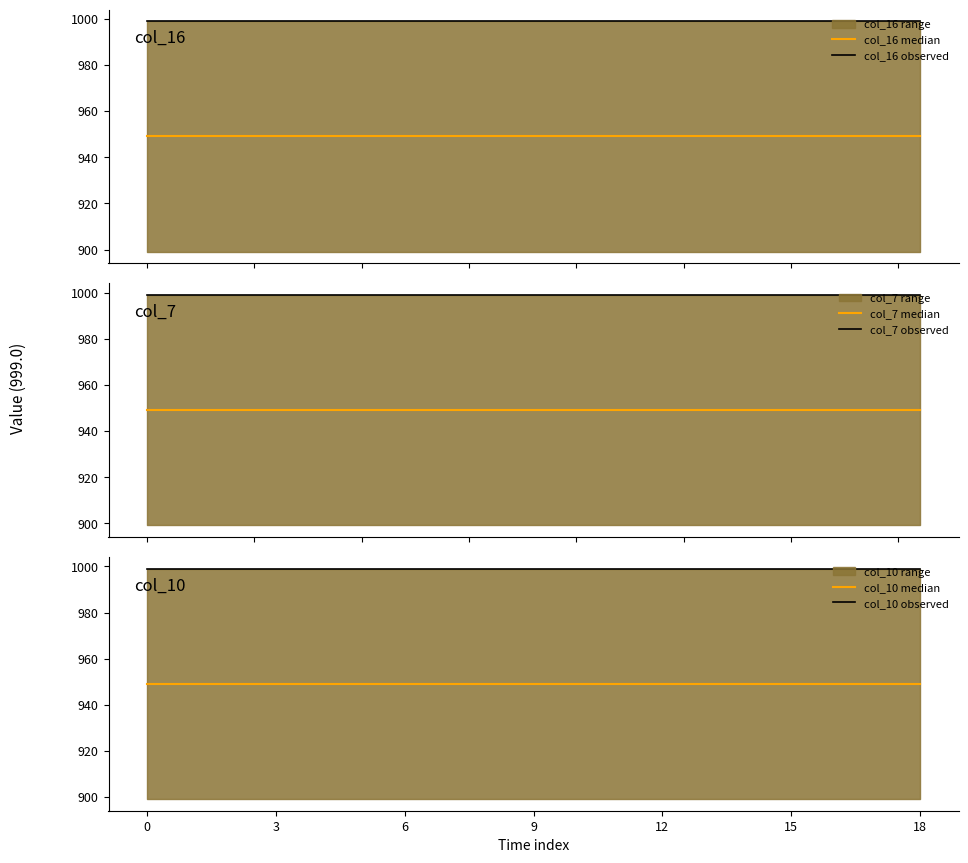

The value of col_10 observed at 3 is 999.0. True or false?

True